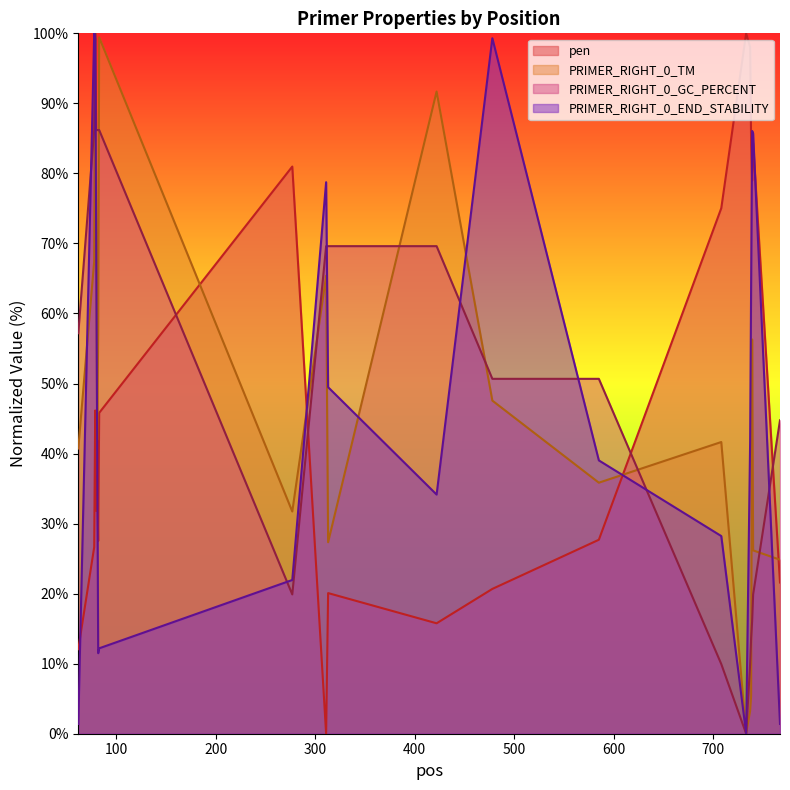

True or false: PRIMER_RIGHT_0_TM and PRIMER_RIGHT_0_GC_PERCENT intersect in this chart.

True